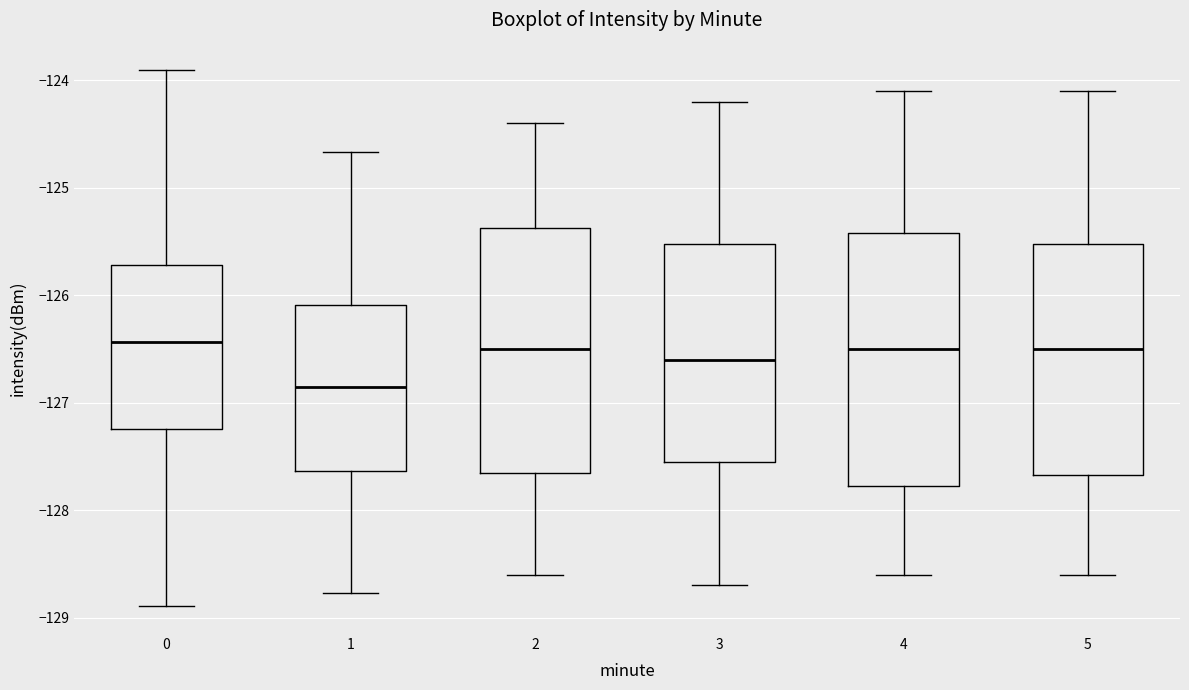

Reading left to right, read every box against the y-axis: the position of its median line, the range the box covers, and the ends of its whiskers. The values are not printed on the chart, so give them approximately, as read against the axis.

0: median -126.4, box -127.2 to -125.7, whiskers -128.9 to -123.9
1: median -126.9, box -127.6 to -126.1, whiskers -128.8 to -124.7
2: median -126.5, box -127.6 to -125.4, whiskers -128.6 to -124.4
3: median -126.6, box -127.5 to -125.5, whiskers -128.7 to -124.2
4: median -126.5, box -127.8 to -125.4, whiskers -128.6 to -124.1
5: median -126.5, box -127.7 to -125.5, whiskers -128.6 to -124.1